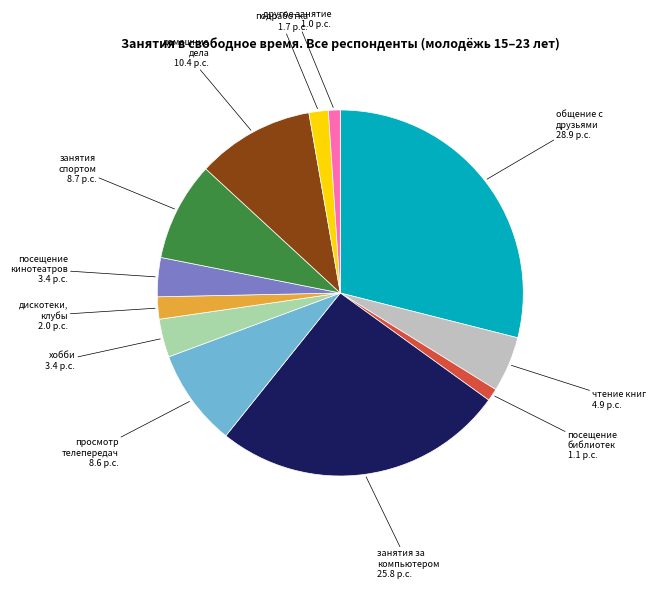

Is there any slice that represents more than half of the pie?

No